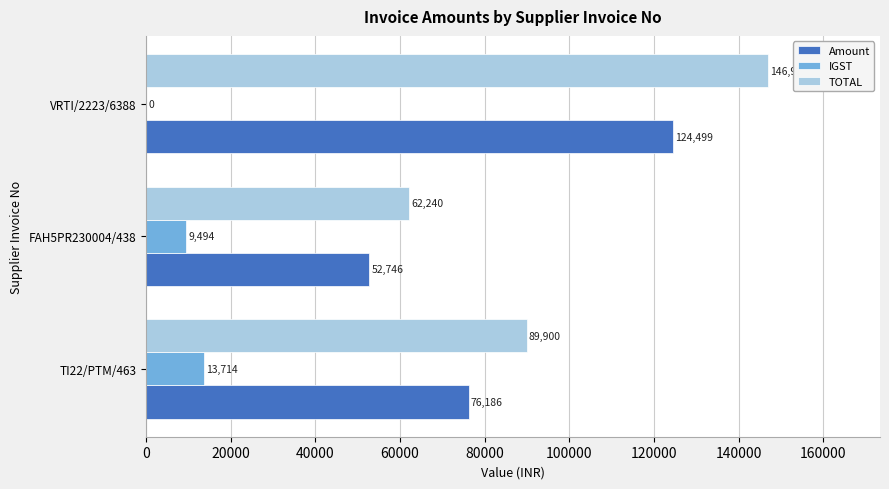

Which series changed the most between TI22/PTM/463 and VRTI/2223/6388?

TOTAL